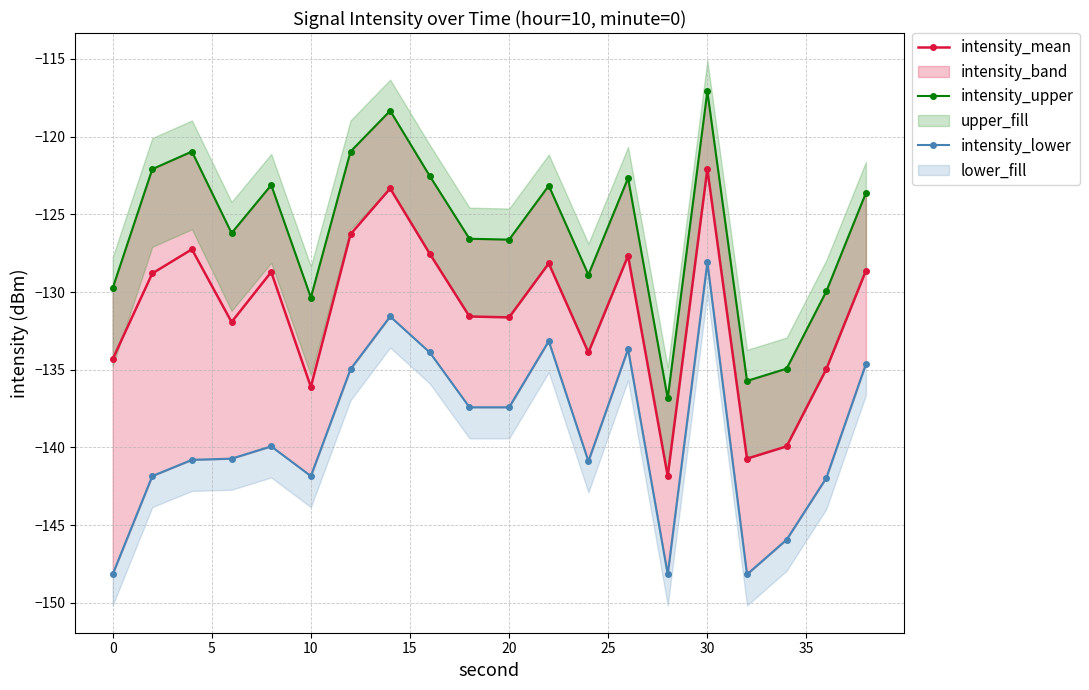

True or false: intensity_mean has more than 2 interior local peaks.

True